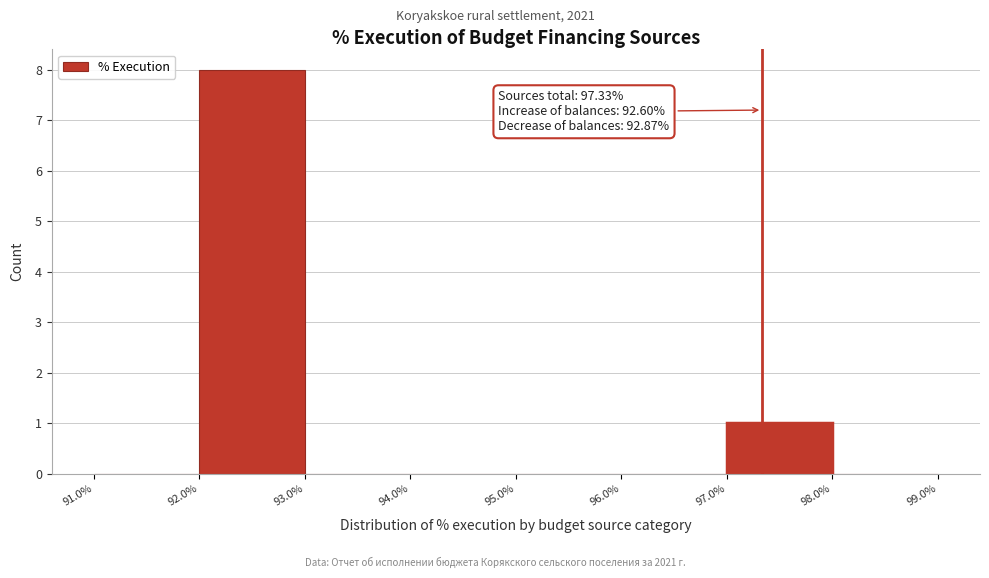

Over which range of the x-axis is the bar tallest?

92.0% to 93.0%